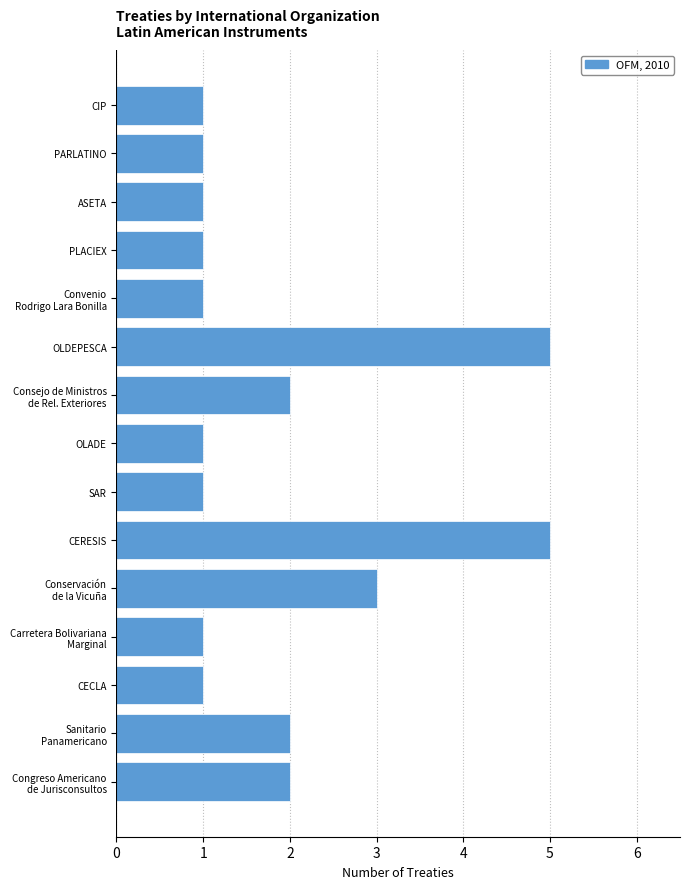

Reading bottom to top, what are all the values shown in this chart?

2	2	1	1	3	5	1	1	2	5	1	1	1	1	1